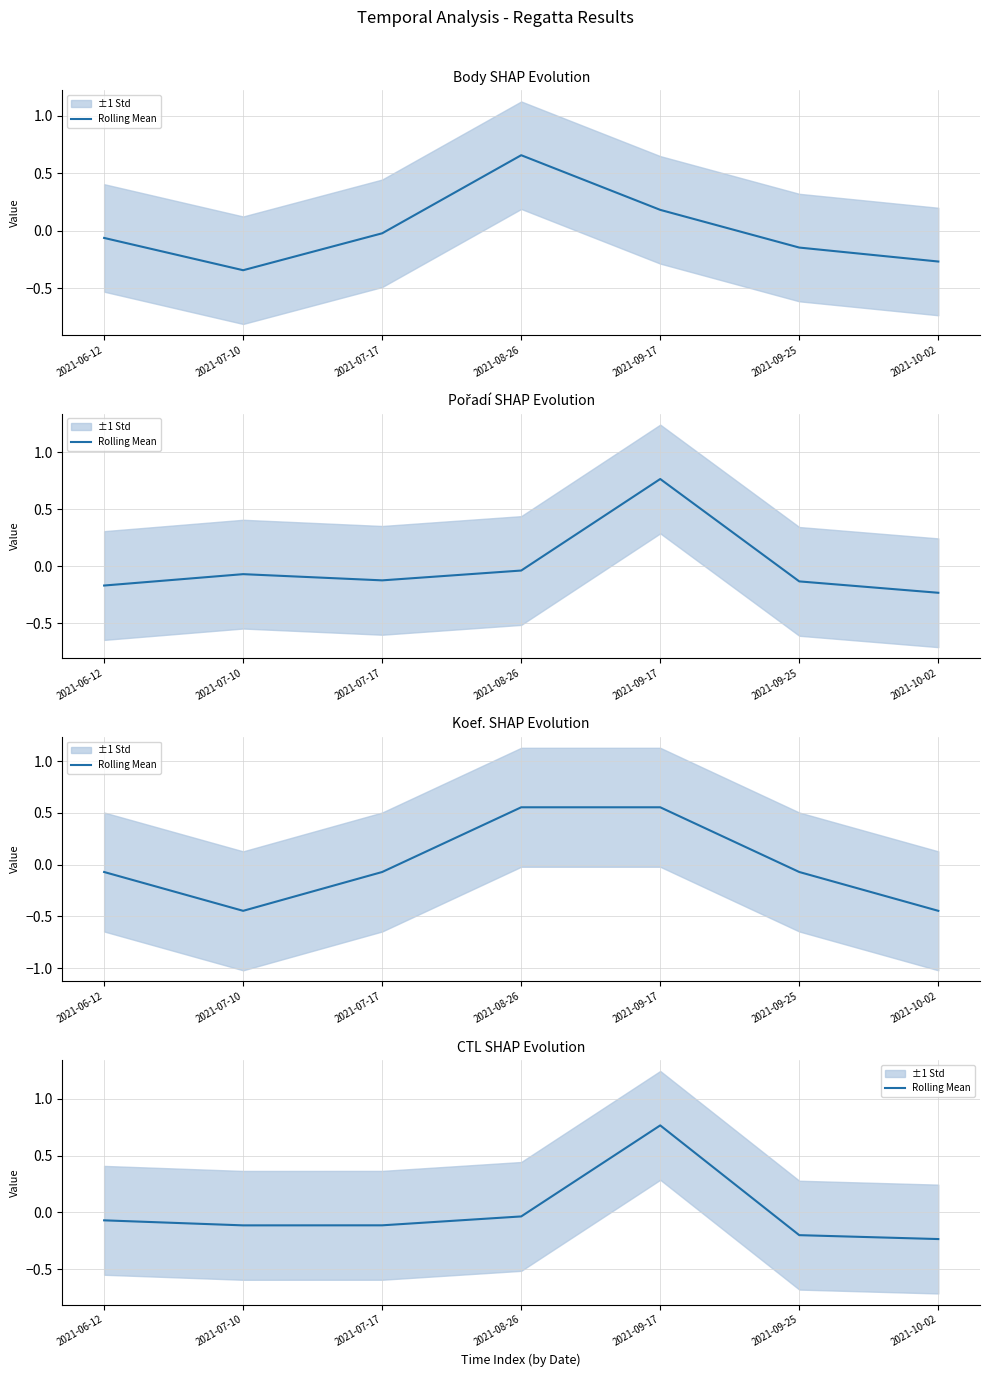

Does the chart display data point markers on the line(s)?

No